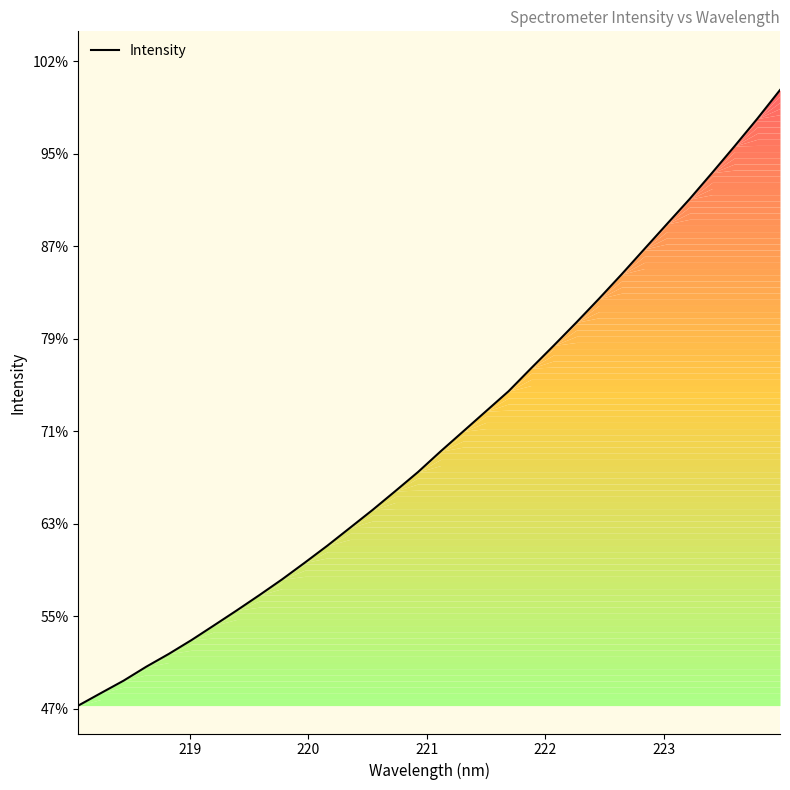

Is this an area chart (filled region under the line)?

Yes